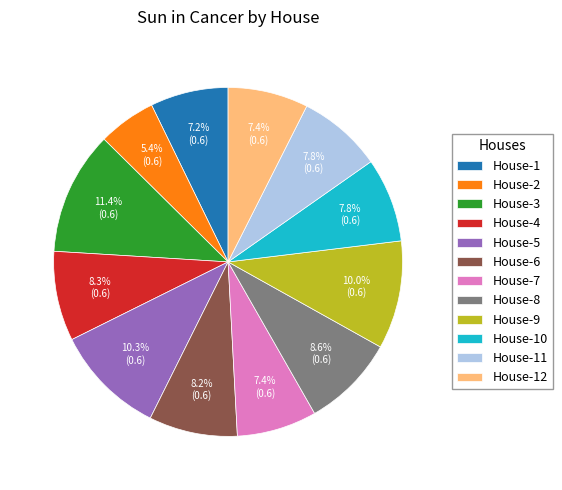

What is the smallest slice in the pie chart?

House-2